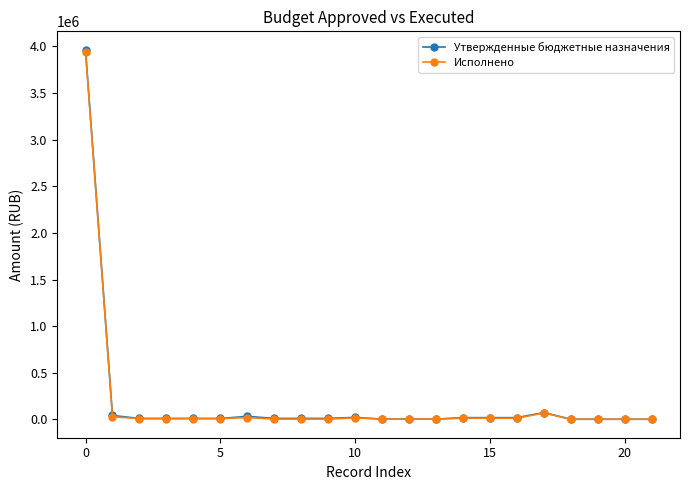

Which series has the widest spread of values?

Утвержденные бюджетные назначения